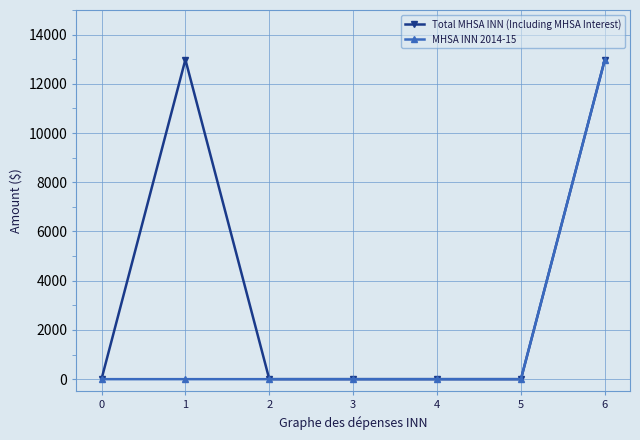

Which series changed the most between 1 and 4?

Total MHSA INN (Including MHSA Interest)